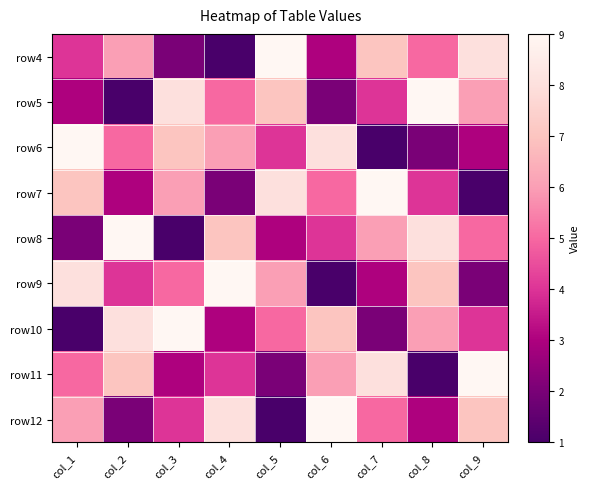

What is the greatest value displayed?

9